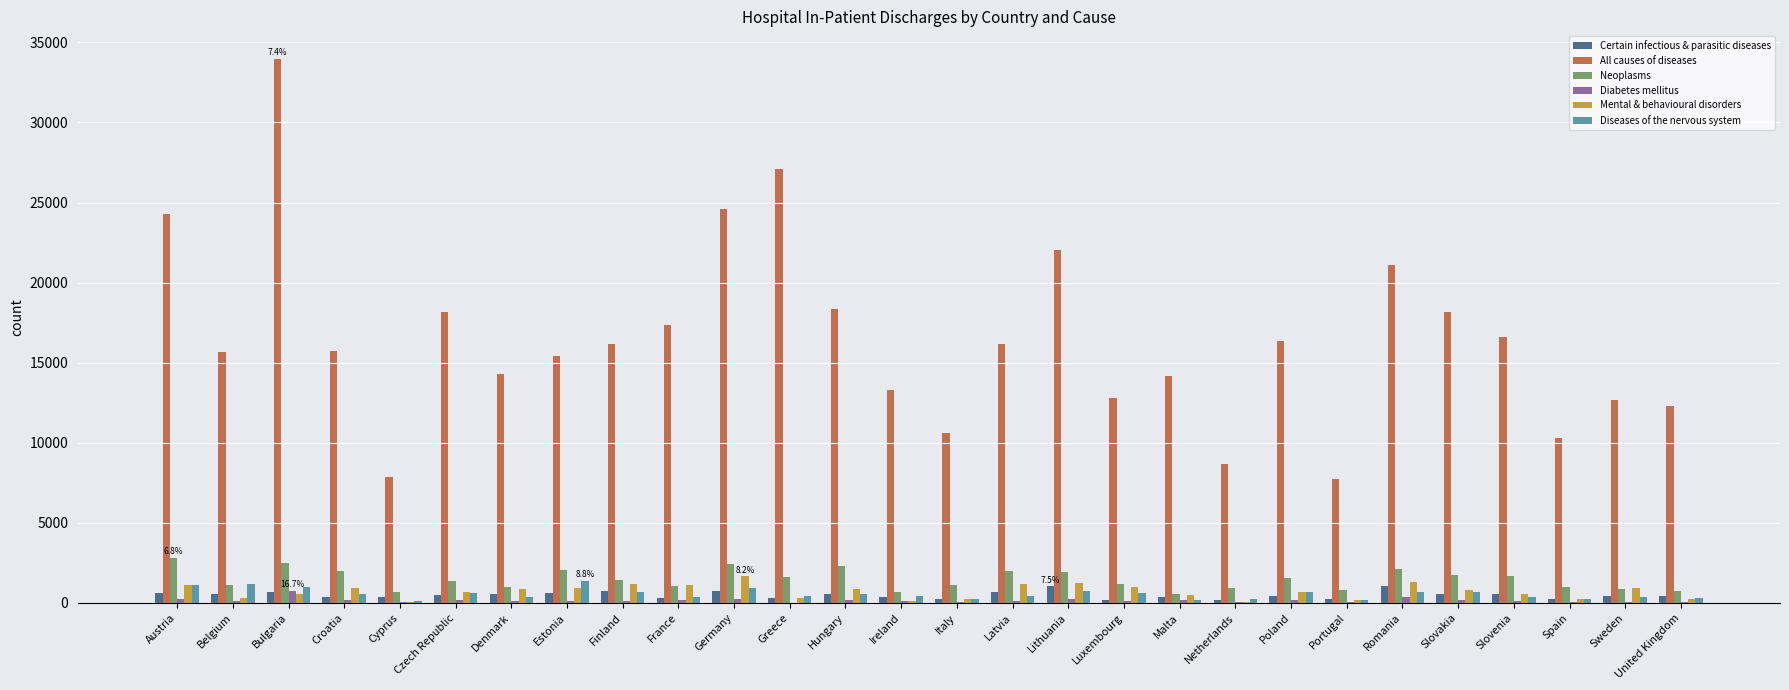

What are all the series names shown in the legend?

Certain infectious & parasitic diseases, All causes of diseases, Neoplasms, Diabetes mellitus, Mental & behavioural disorders, Diseases of the nervous system